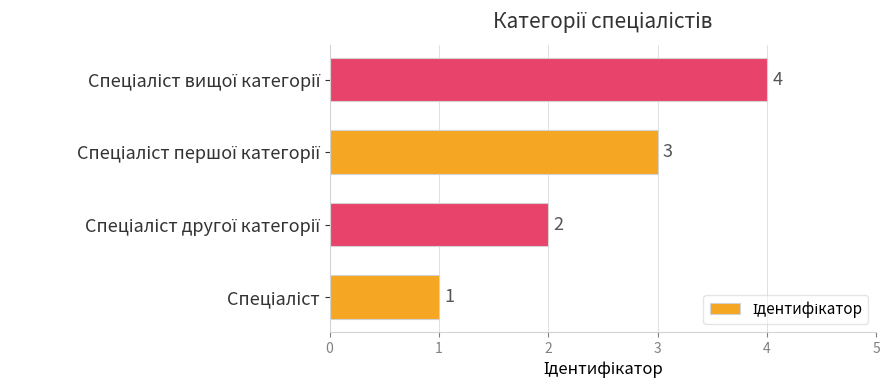

What is the greatest value displayed?

4